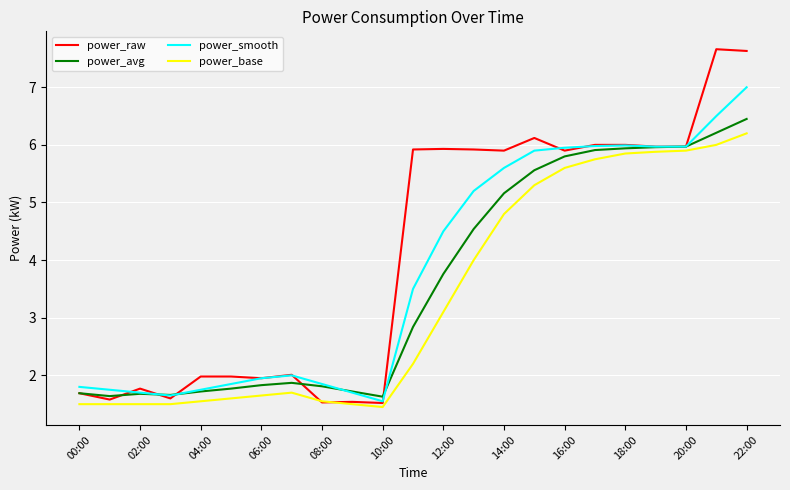

What is the lowest value of the power_raw series?

1.5